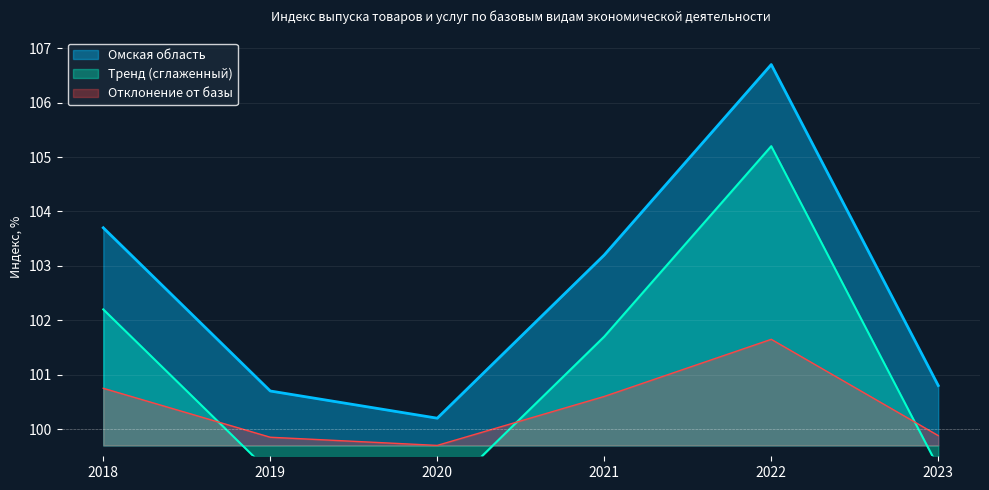

What is the greatest value displayed?

106.7